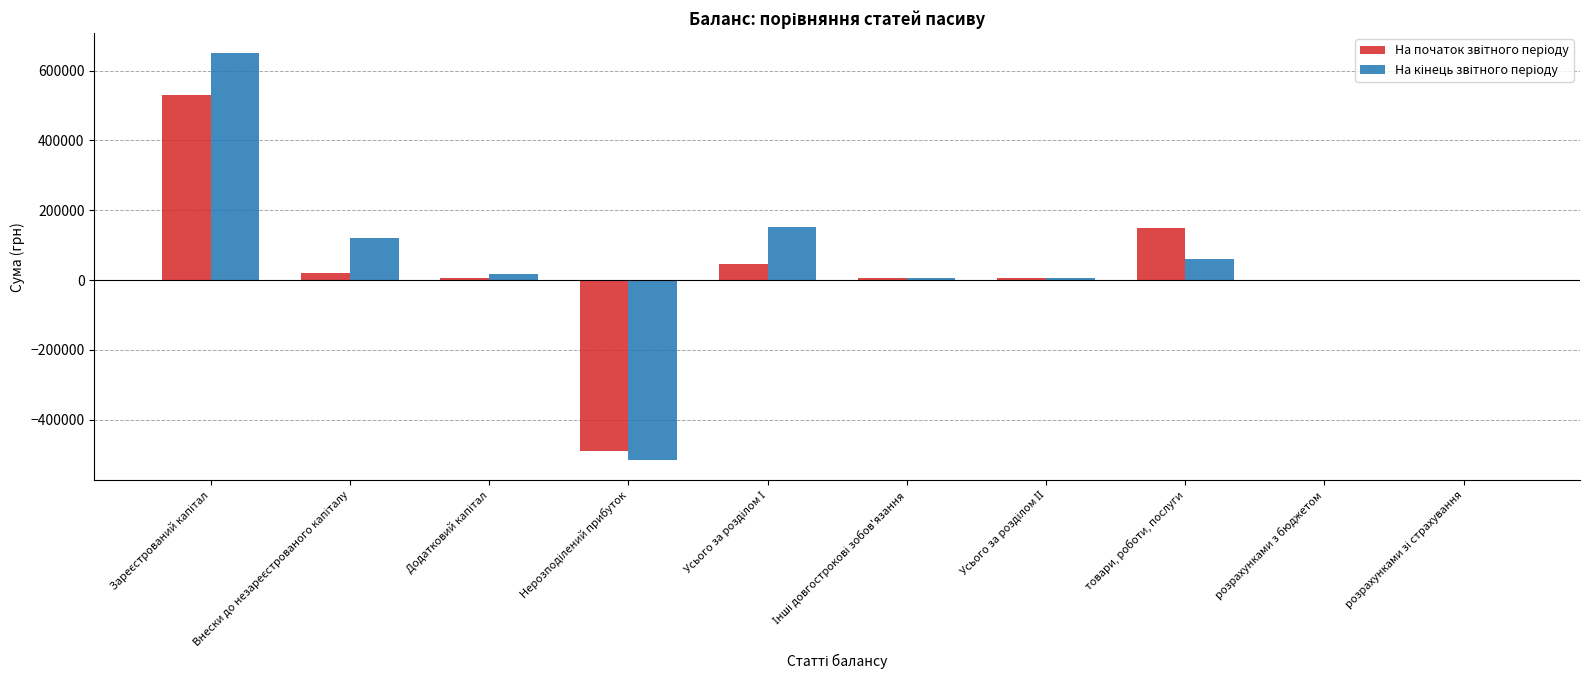

What is the greatest value displayed?

648830